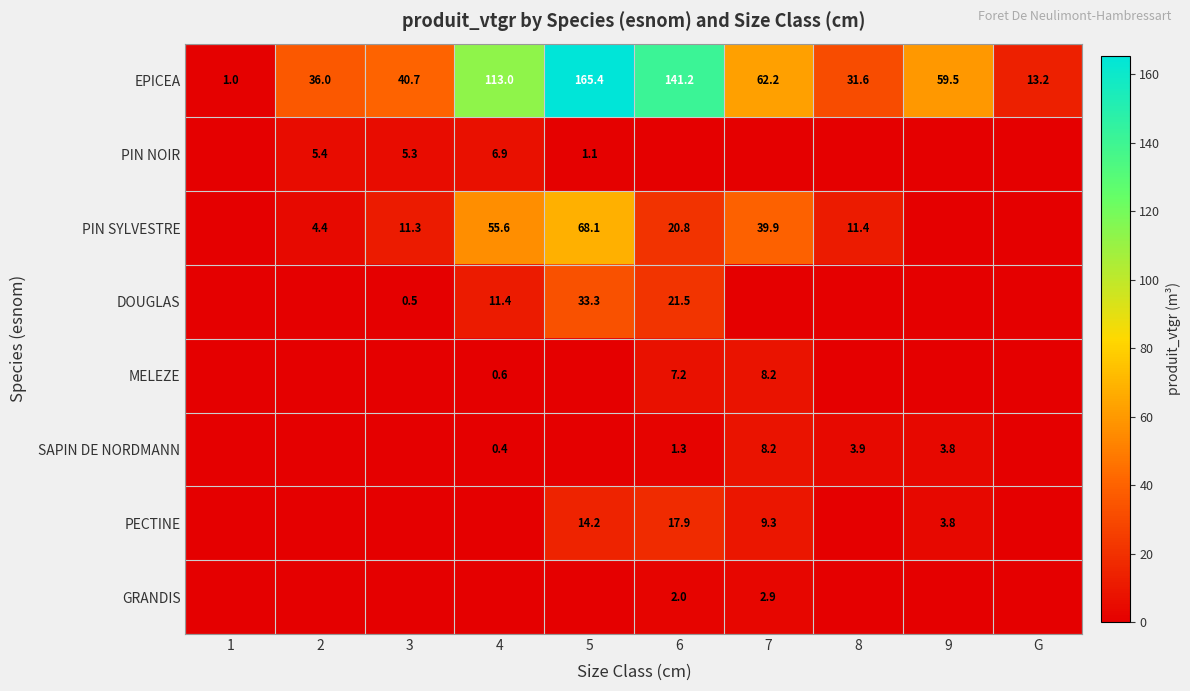

True or false: PIN NOIR has a value of 6.9 at 4.

True